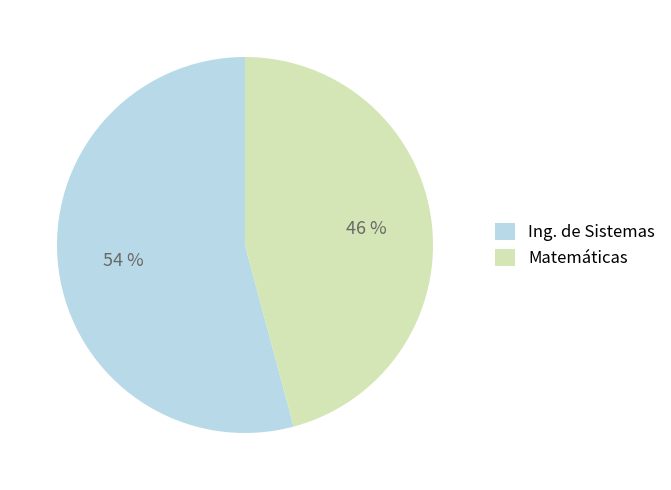

Which slice is the smallest?

Matemáticas